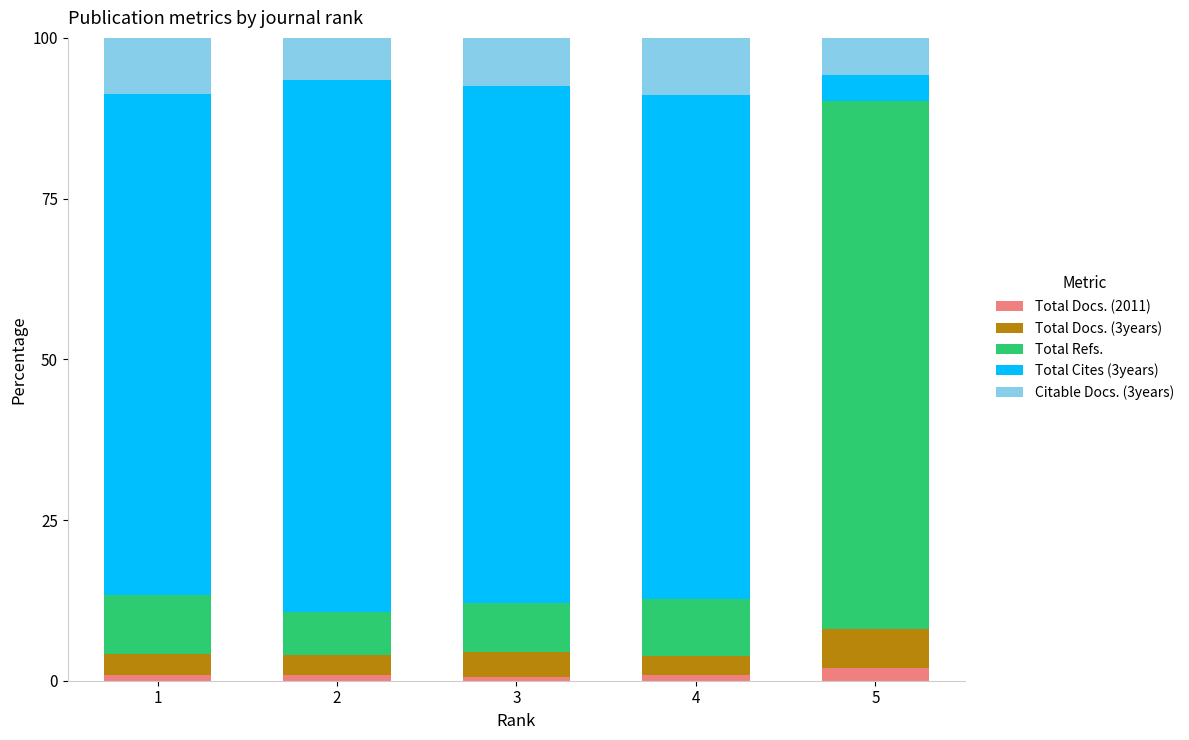

What is the total value across all series at 5?

100.0